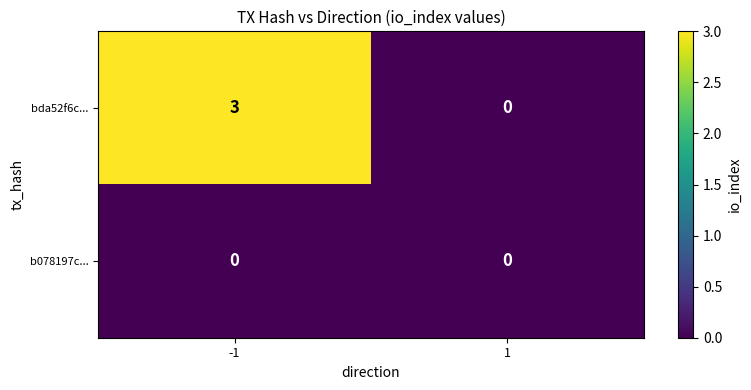

What is the sum of the bda52f6c... values at 1 and -1?

3